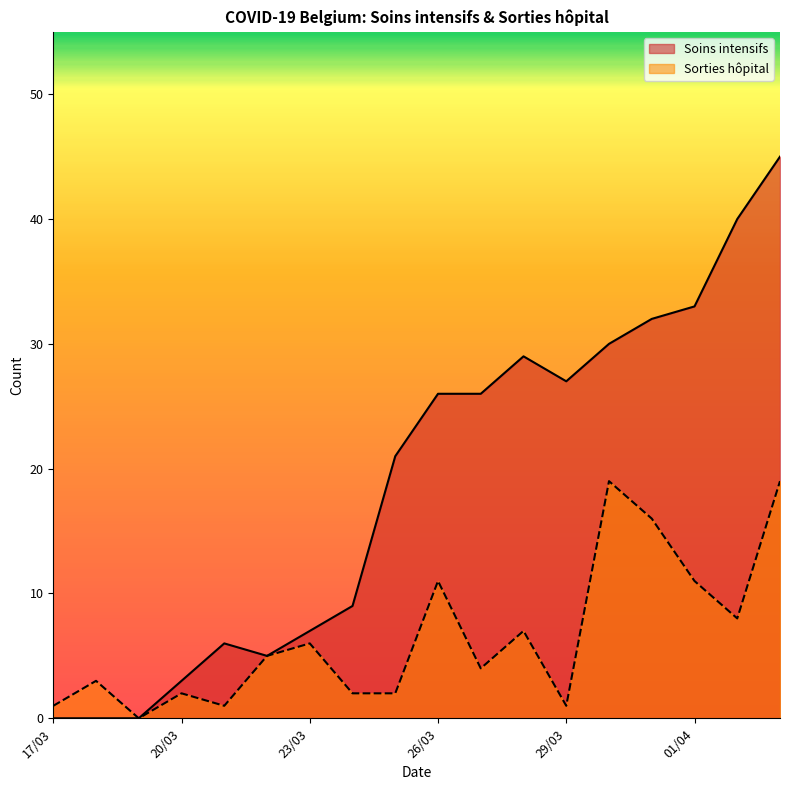

List the series in order of their peak value, lowest first.

Sorties hôpital, Soins intensifs